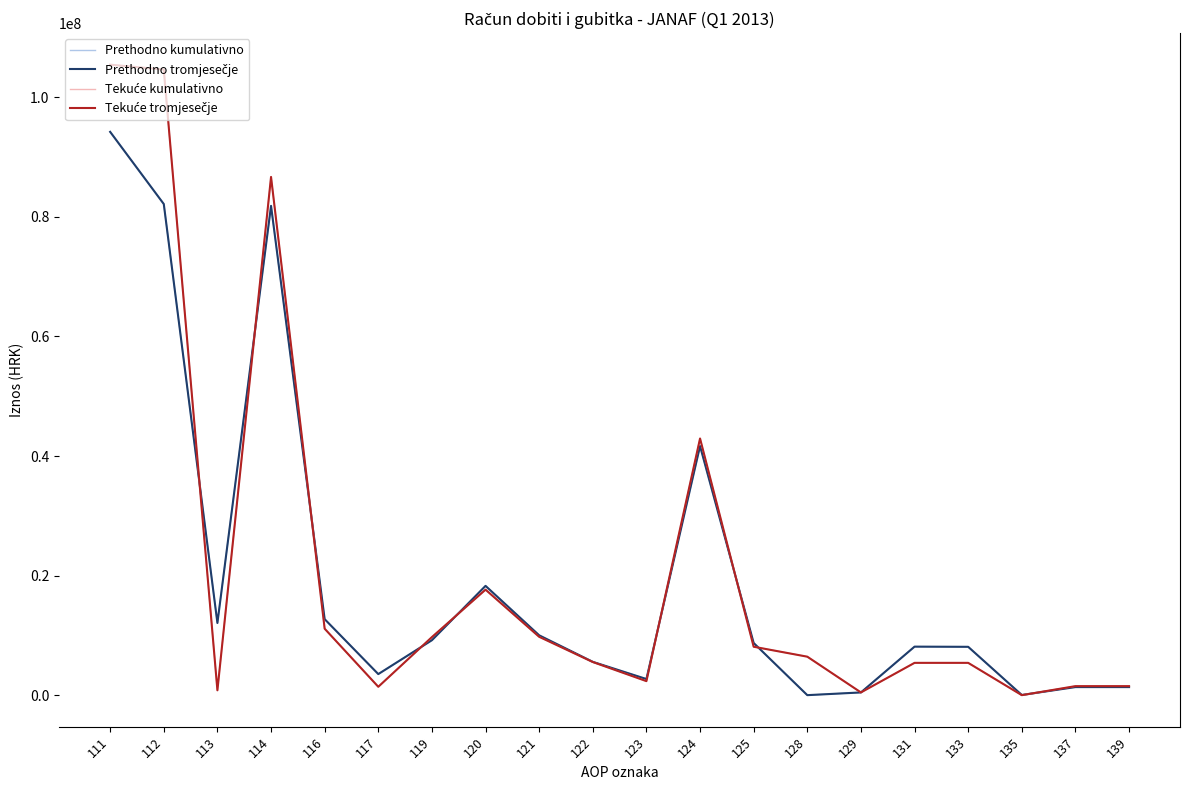

Does the chart have visible grid lines?

No